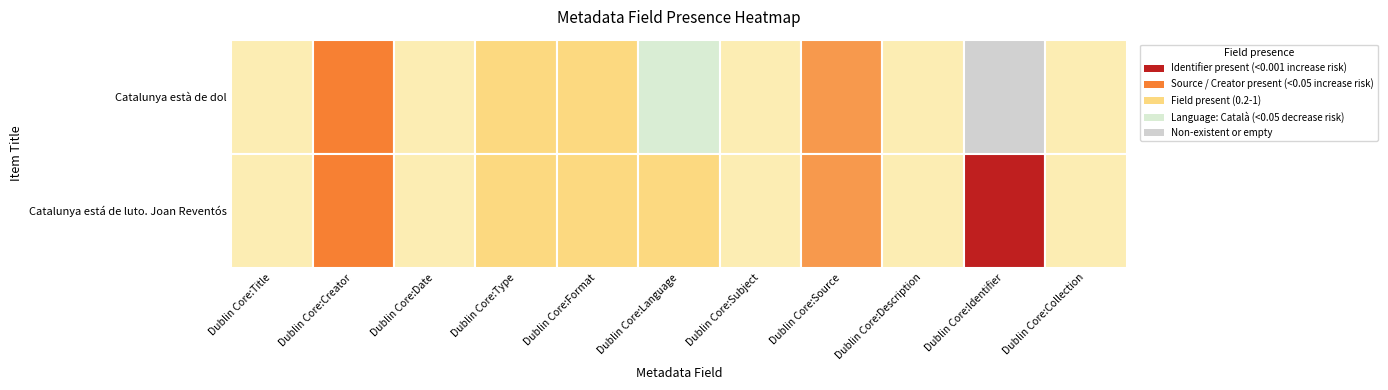

Between 6 and 10, which series saw the biggest shift?

Catalunya està de dol